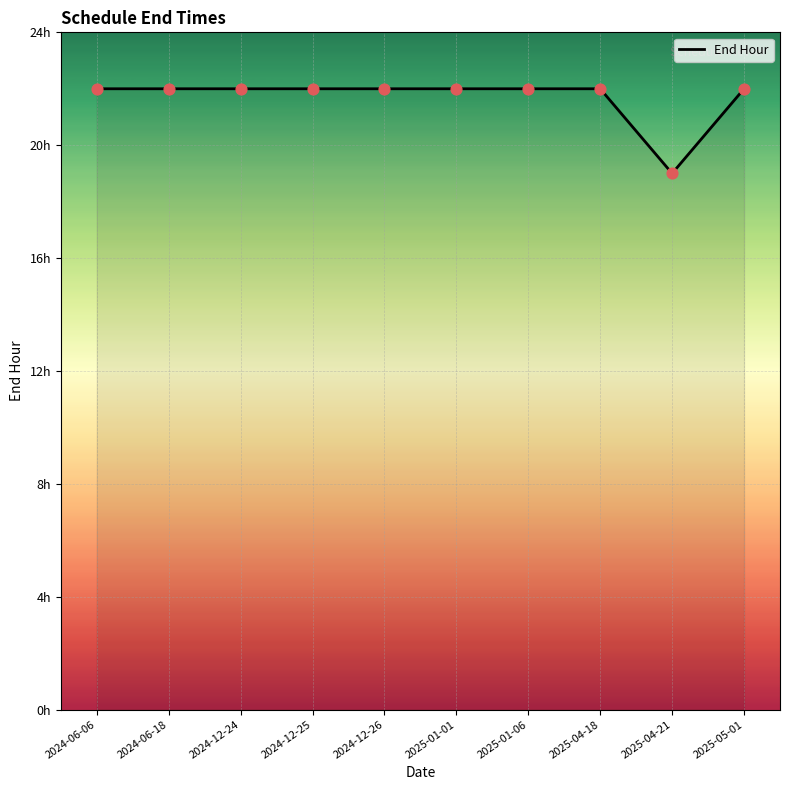

What is the change in value from 2025-04-21 to 2025-05-01?

+3